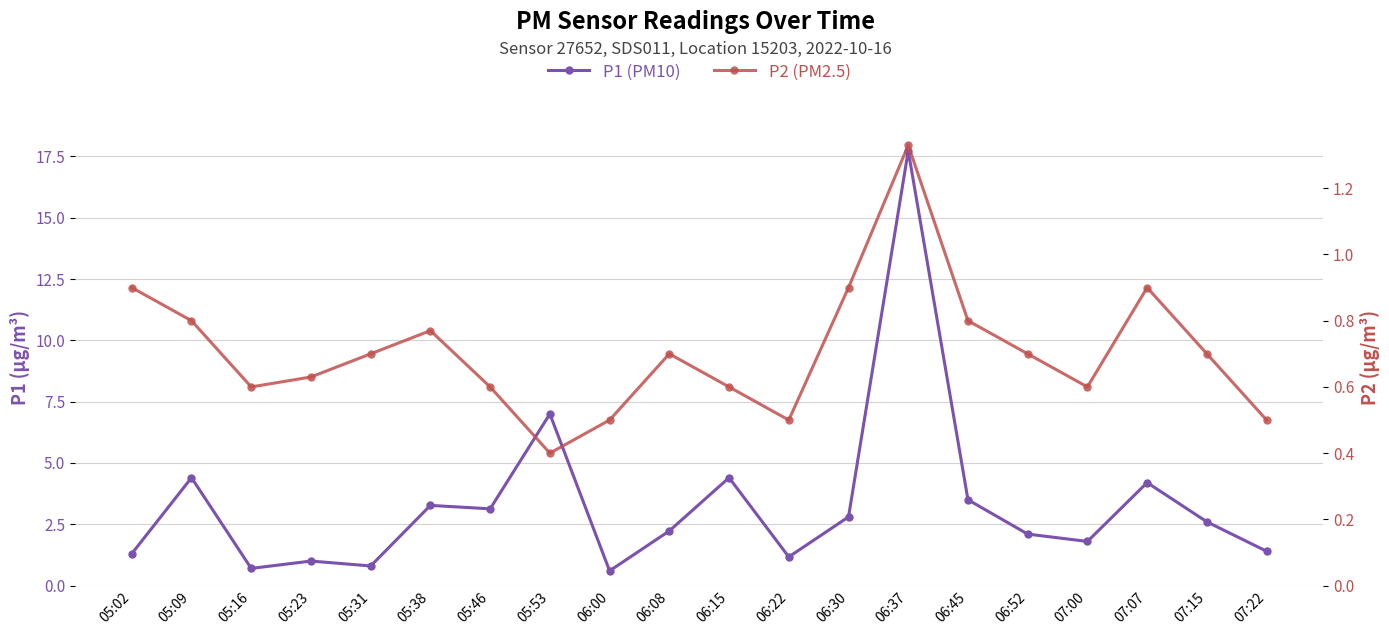

What is the label of the 9th point from the right?

06:22